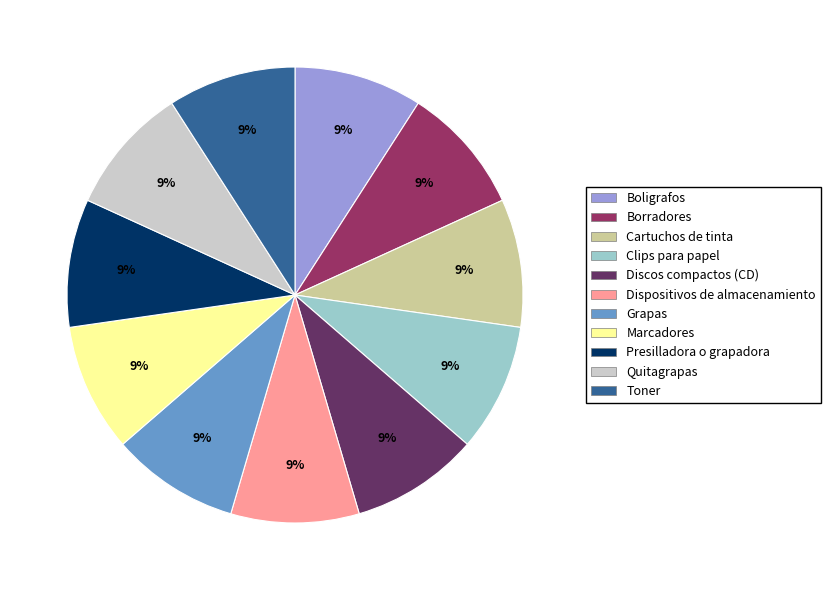

Do Dispositivos de almacenamiento and Boligrafos together represent more than half of the pie?

No